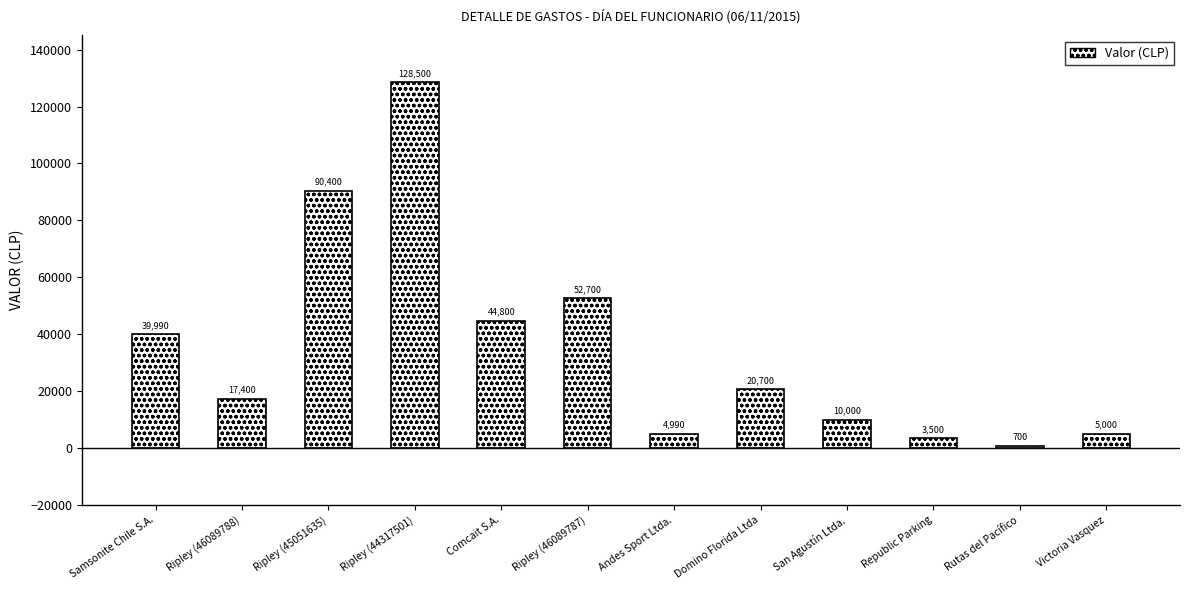

Between Samsonite Chile S.A. and Rutas del Pacífico, which is larger?

Samsonite Chile S.A.